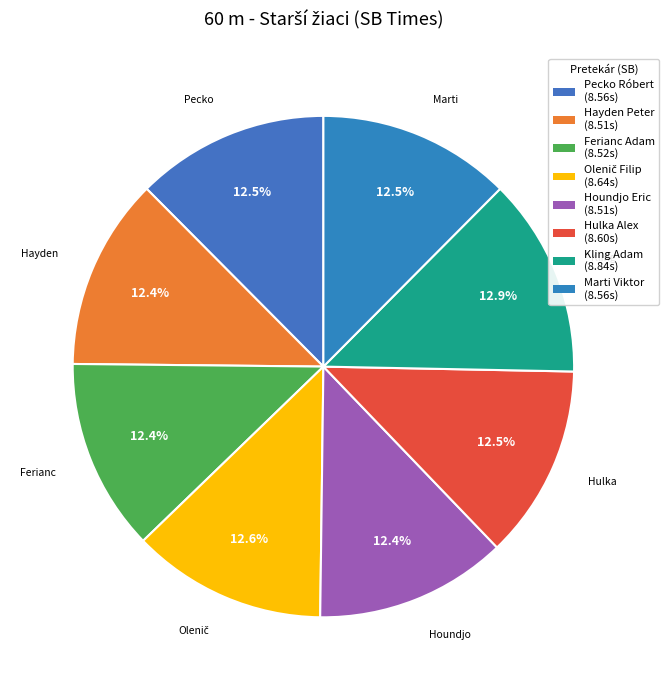

To the nearest percent, what is the combined percentage of Kling Adam and Marti Viktor?

25%